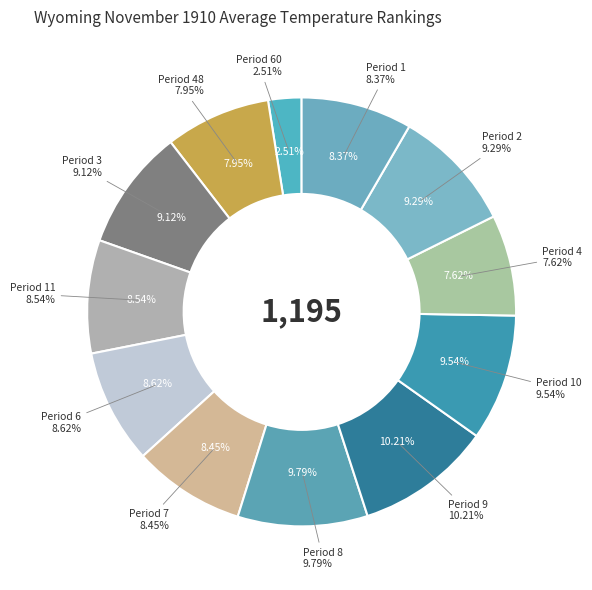

Is there a majority slice in this chart?

No